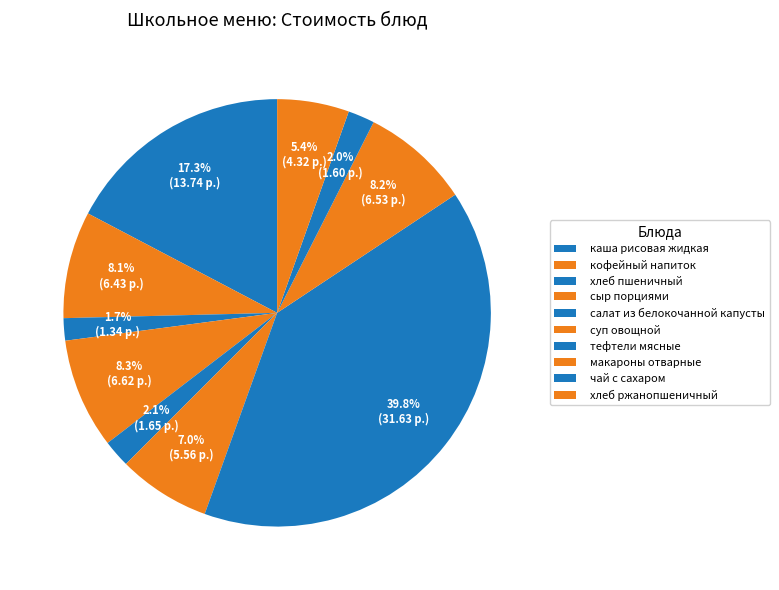

What percentage is NOT represented by салат из белокочанной капусты?

97.9%